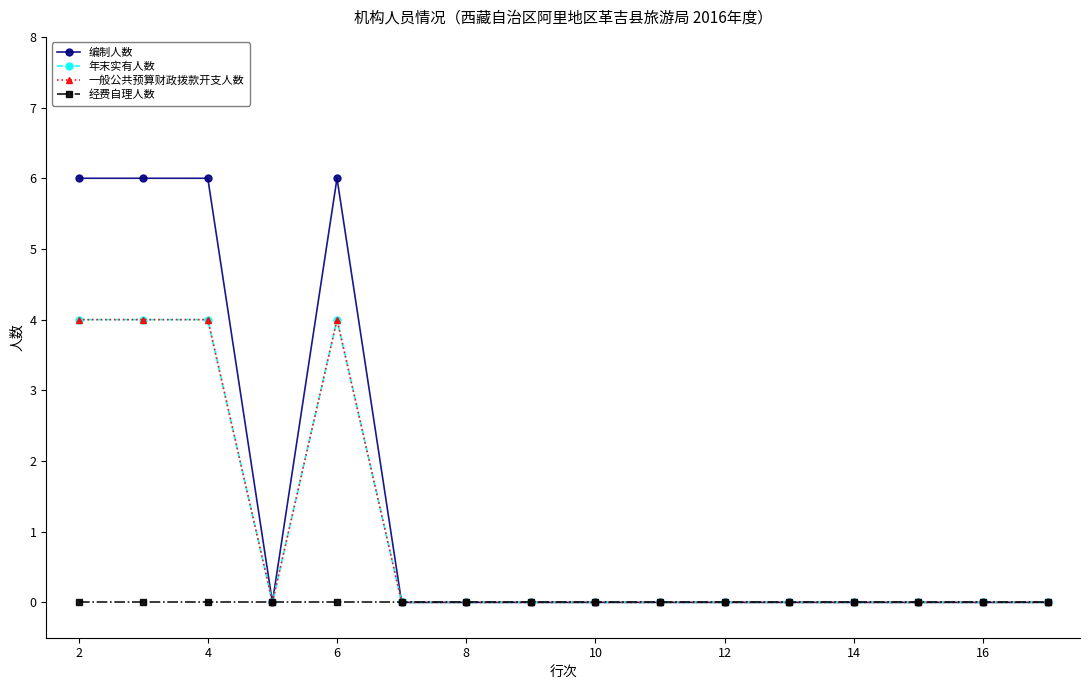

At how many categories does at least one series exceed 1?

4